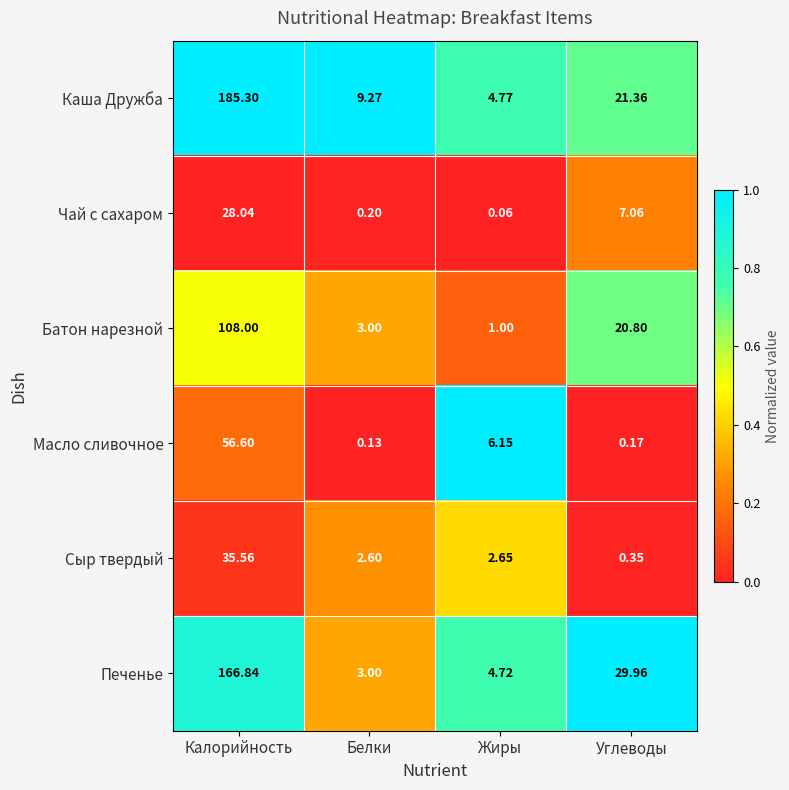

Where is Масло сливочное nearest to the value 28?

Жиры